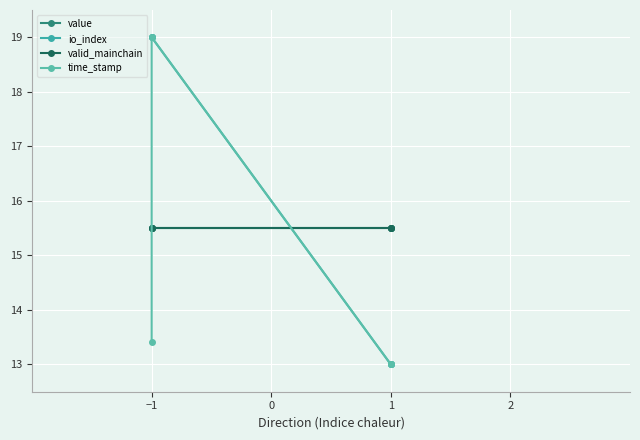

How many lines are shown in the chart?

4